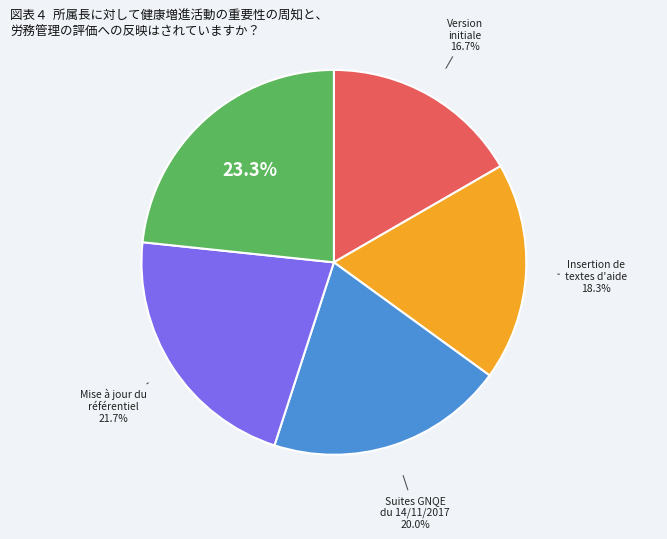

Is there any slice that represents more than half of the pie?

No